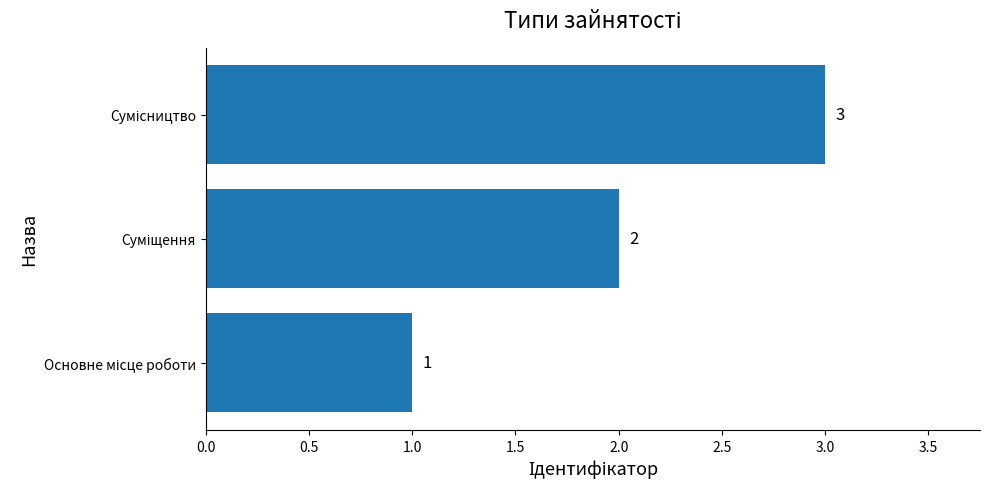

Count the values in the range 1 to 3.

3